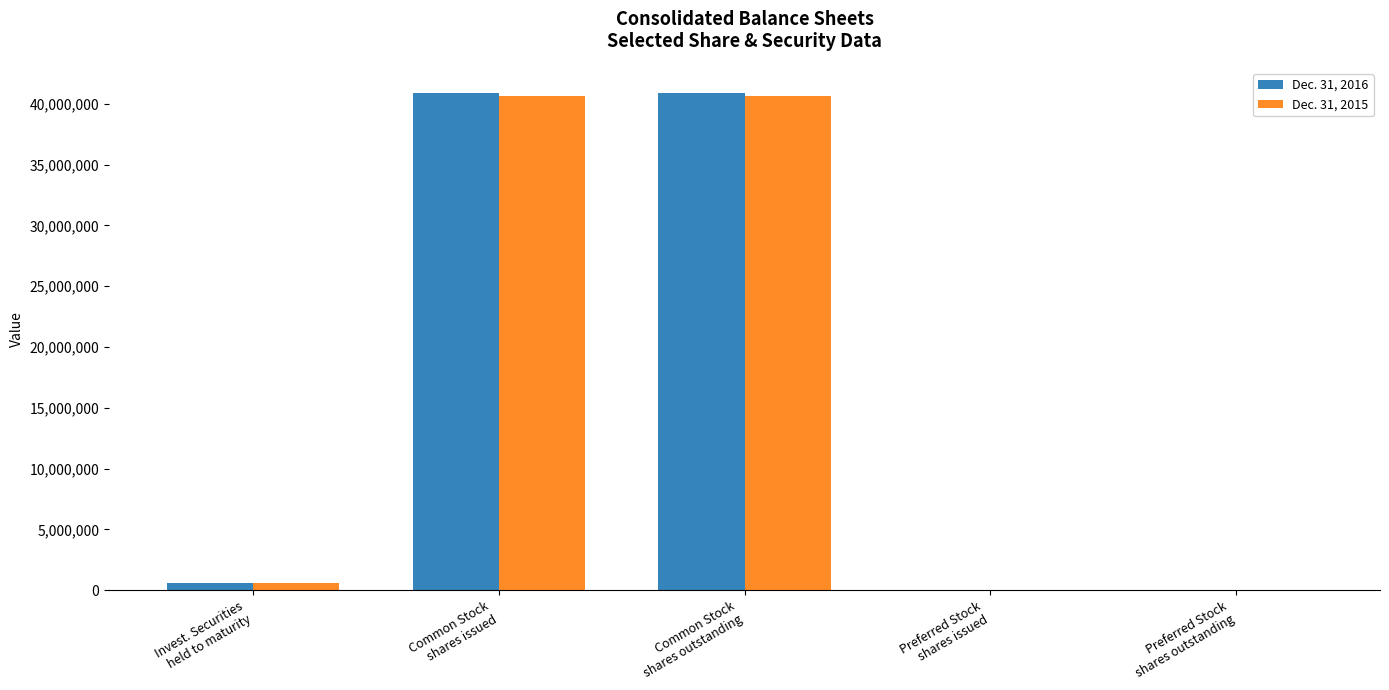

What is the maximum value shown in the chart?

40912697